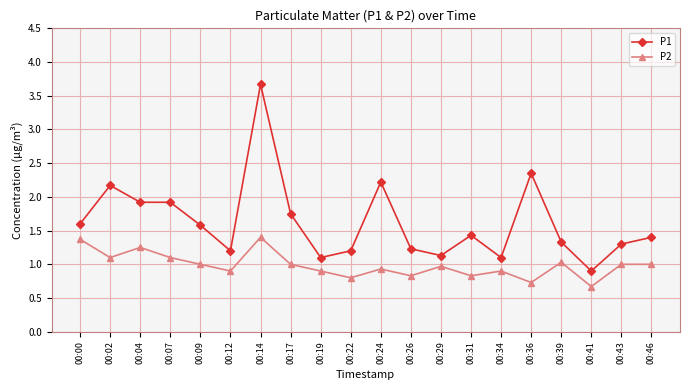

Which category has the lowest value in the P2 series?

00:41